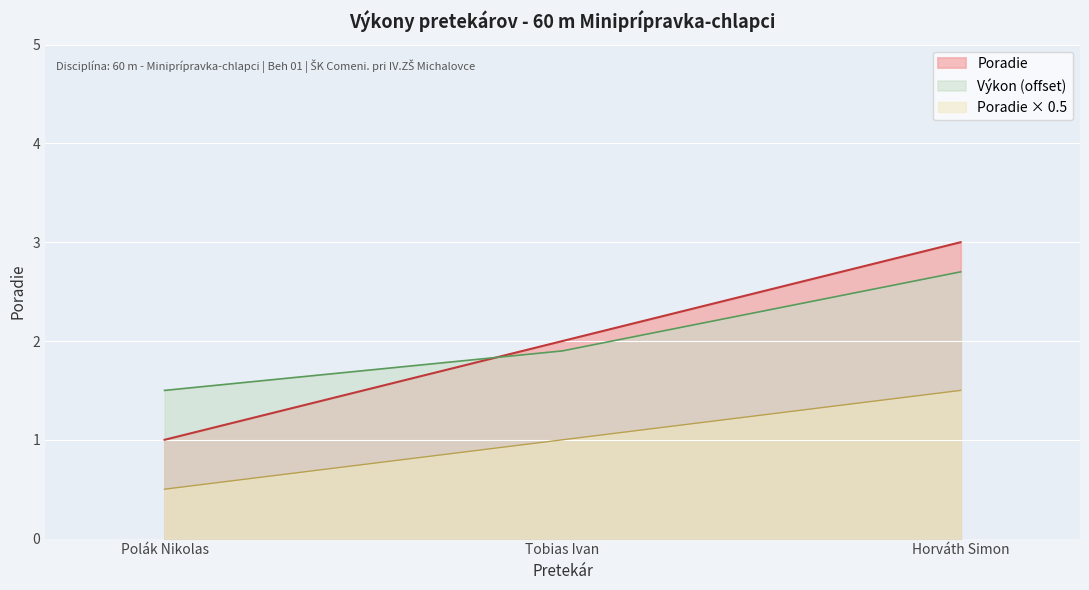

Reading left to right, extract all data points from this chart.

1	2	3